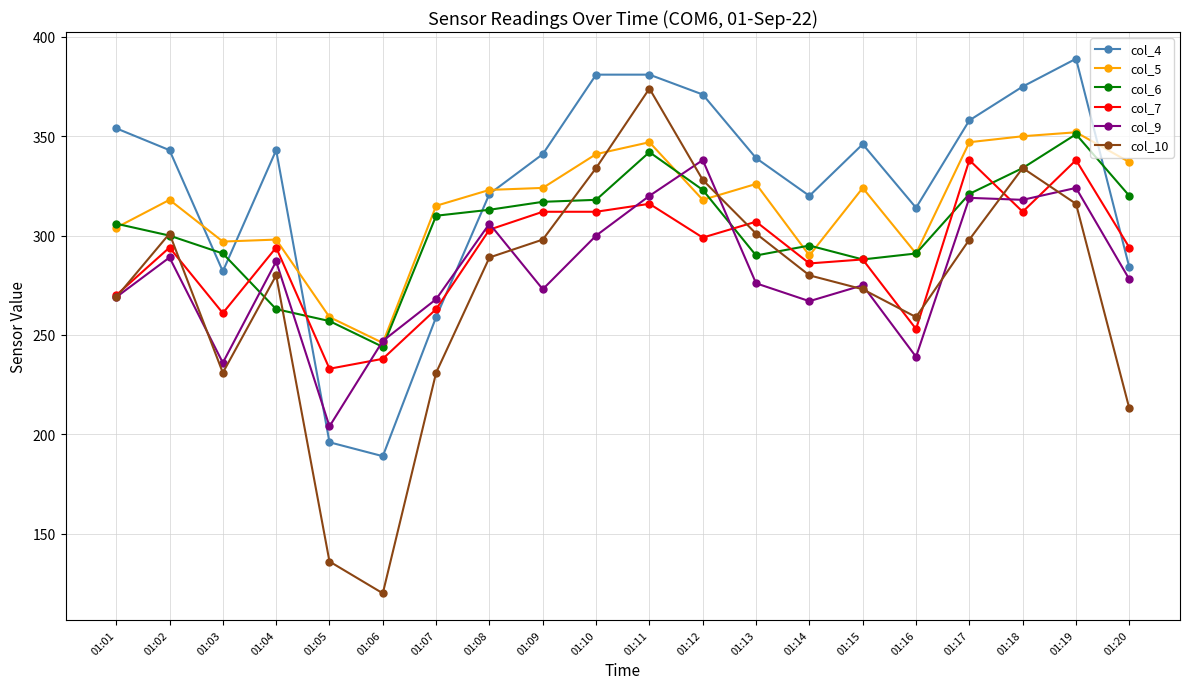

Where is the first local minimum for col_4?

01:03